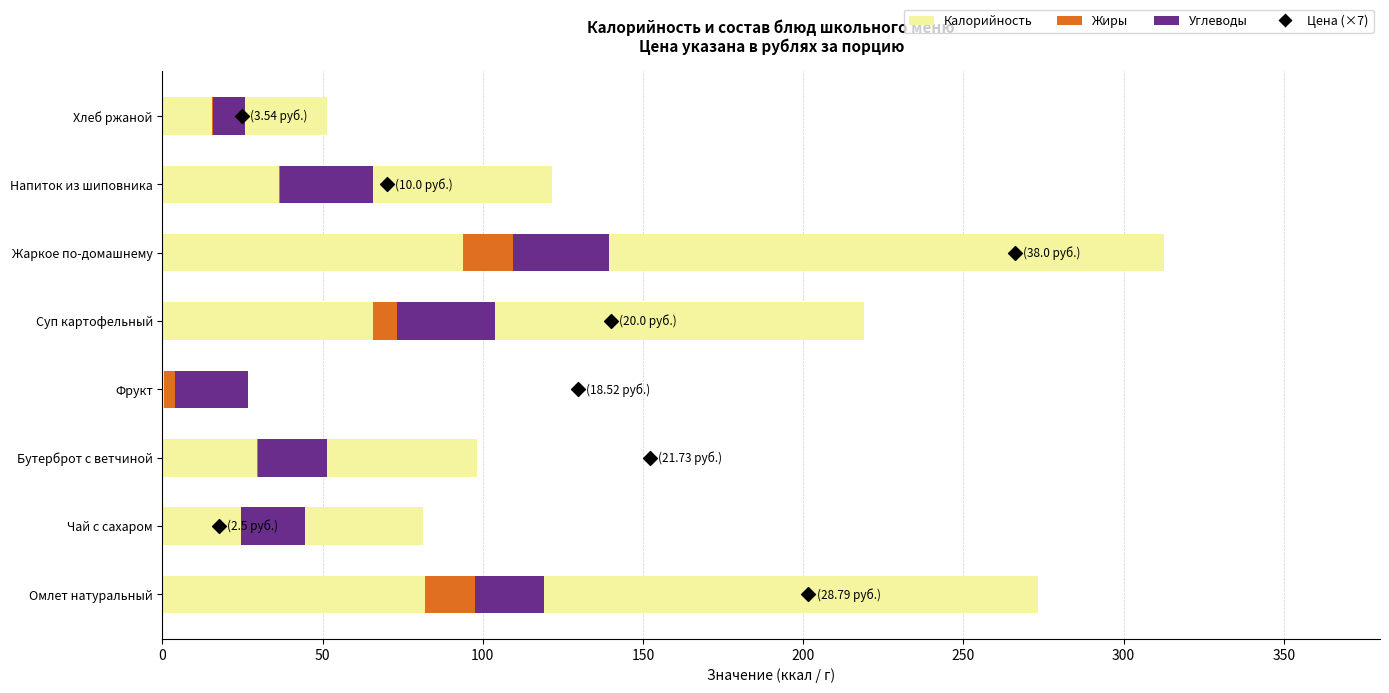

Is the value of Углеводы at 0 greater than the value of Цена (×7) at 300?

Yes